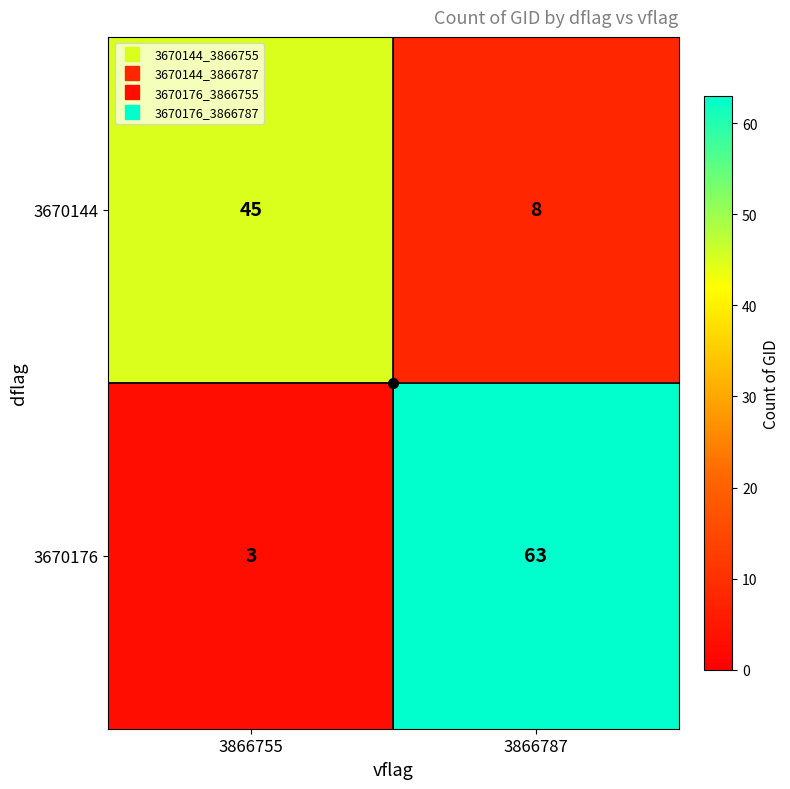

True or false: 3670144 has a value of 11 at 3866787.

False